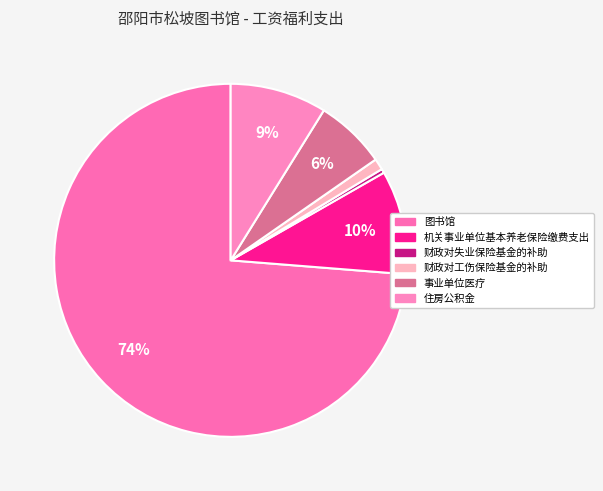

Is there any slice that represents more than half of the pie?

Yes